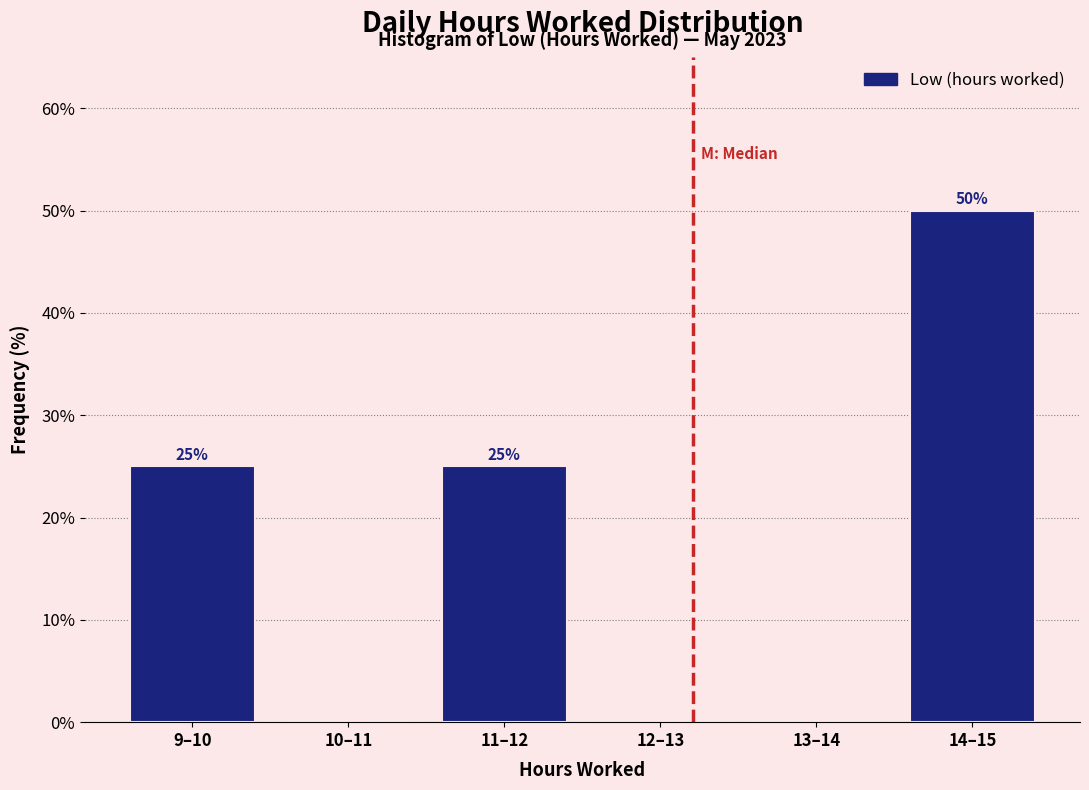

Reading left to right, list all the values displayed in this chart.

9–10=25	10–11=0	11–12=25	12–13=0	13–14=0	14–15=50